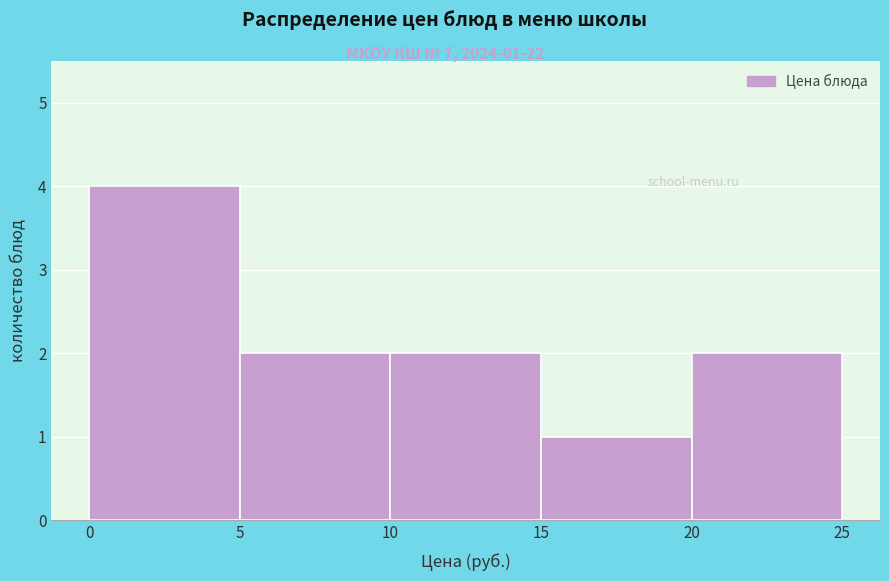

Over which range of the x-axis is the bar tallest?

0 to 5